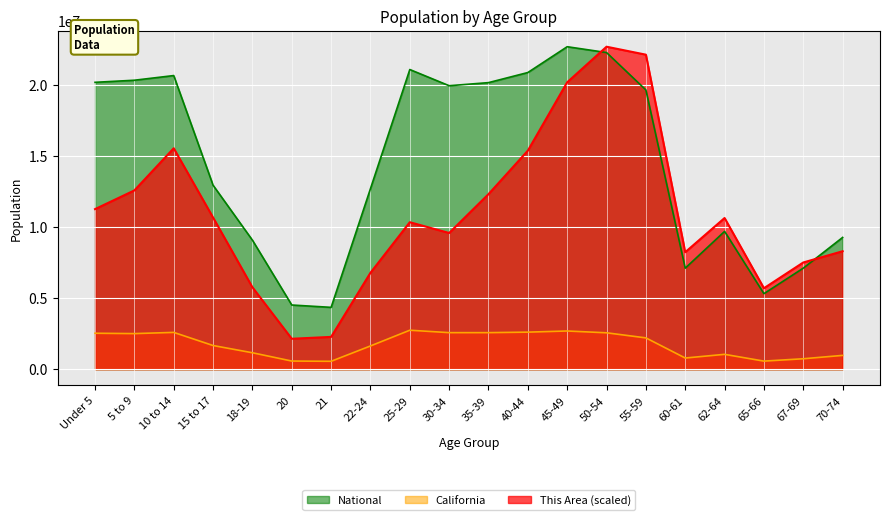

True or false: California has a value of 1666938.0 at 15 to 17.

True